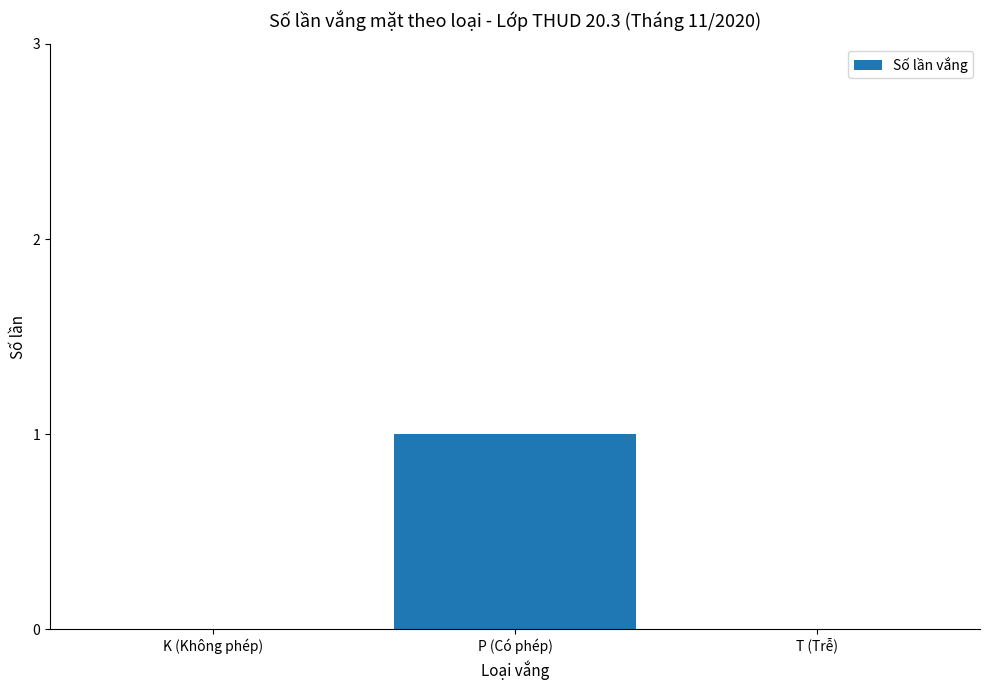

Are the bars grouped side by side (vs. stacked)?

No